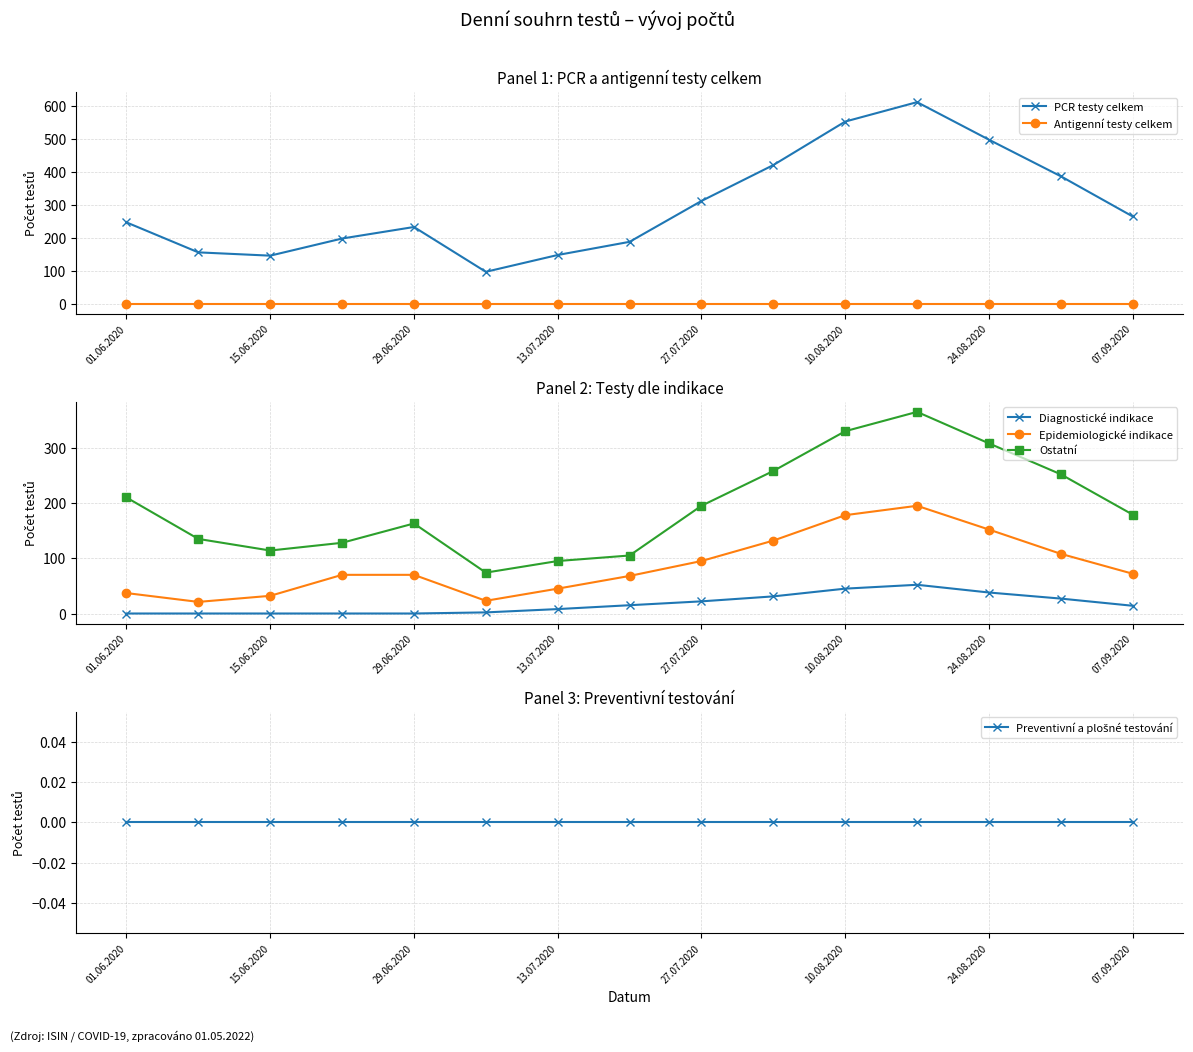

The value of Antigenní testy celkem at 15.06.2020 is 0. True or false?

True